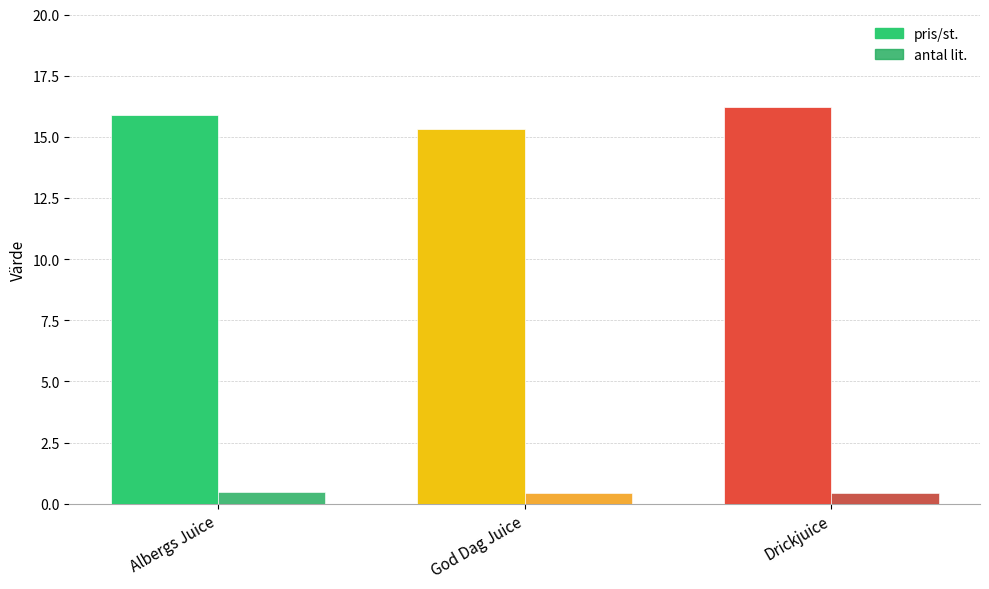

Which has a higher value, Albergs Juice or Drickjuice?

Drickjuice